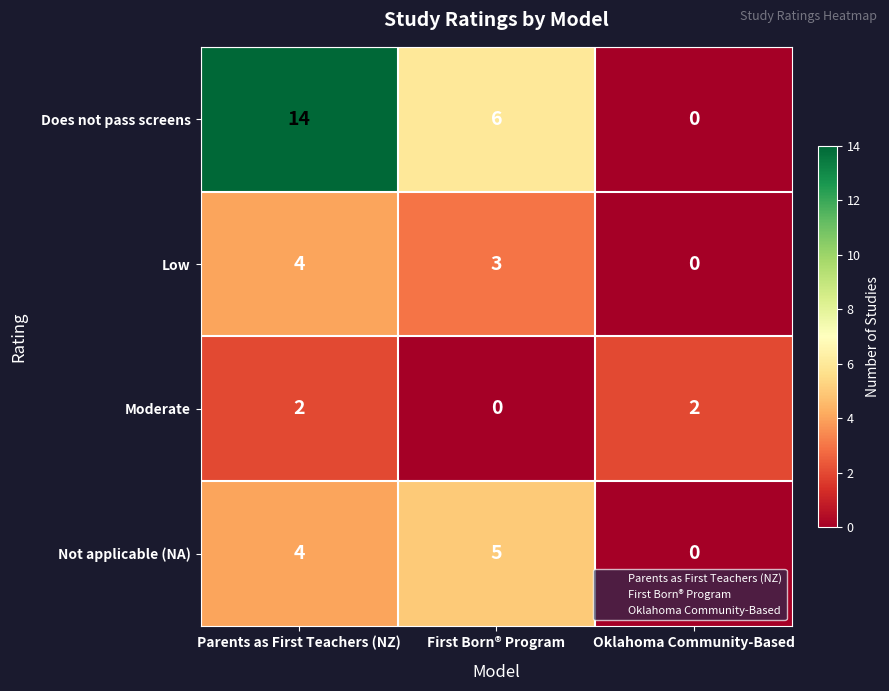

What is the approximate value of Does not pass screens at First Born® Program?

6